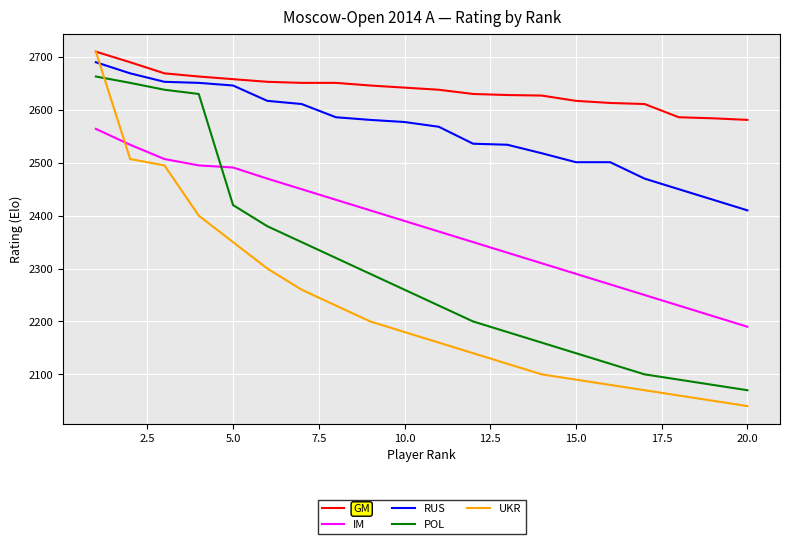

What is the minimum value for POL?

2070